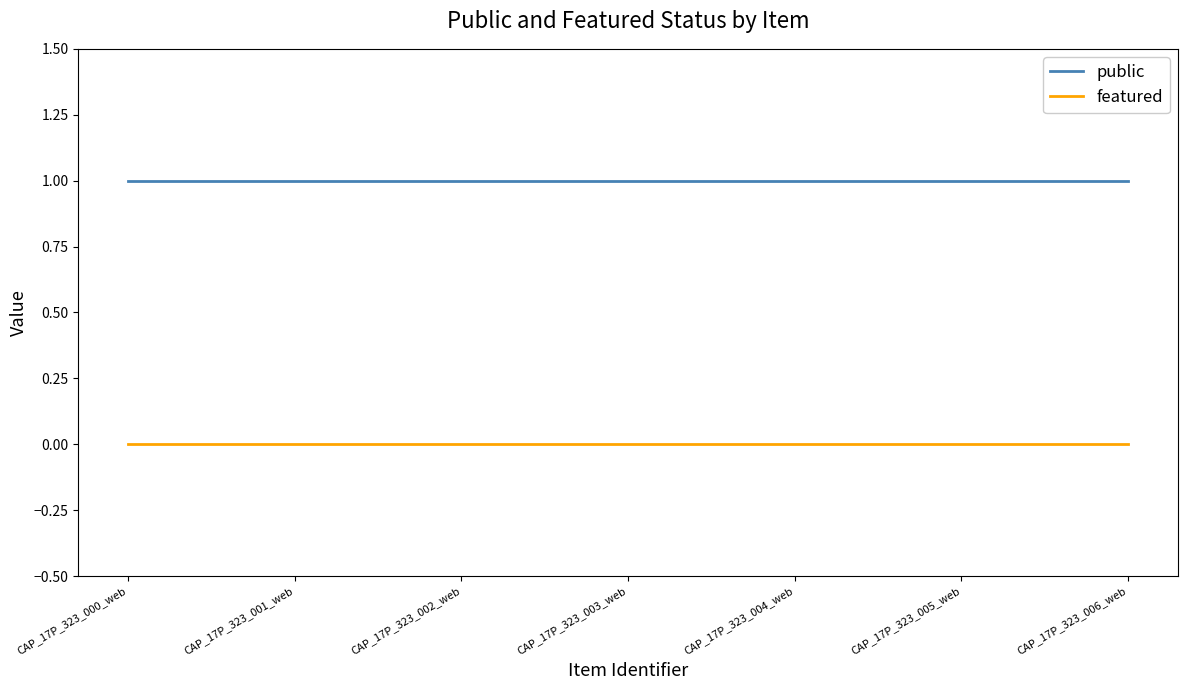

Which series has the largest total across all categories?

public